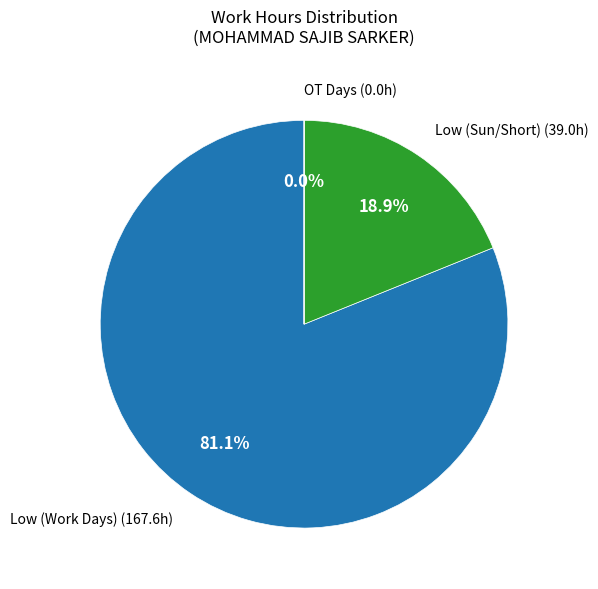

Is there any slice that represents more than half of the pie?

Yes